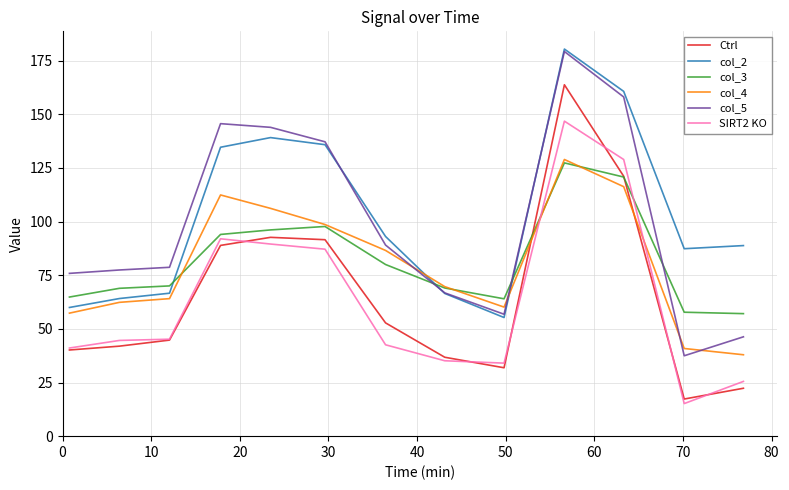

True or false: Ctrl and col_2 cross at least once.

False